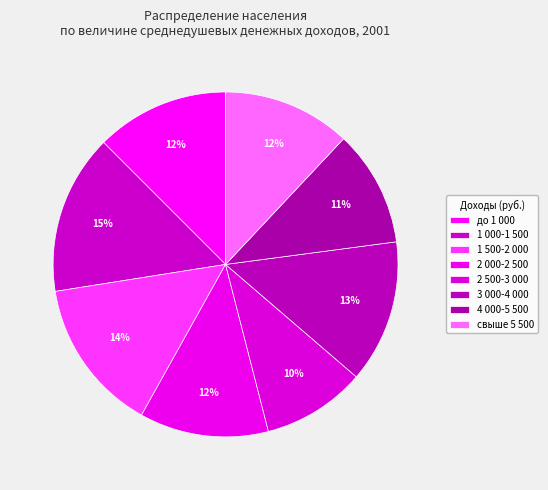

What is the change in value from 2 500-3 000 to свыше 5 500?

+2.3